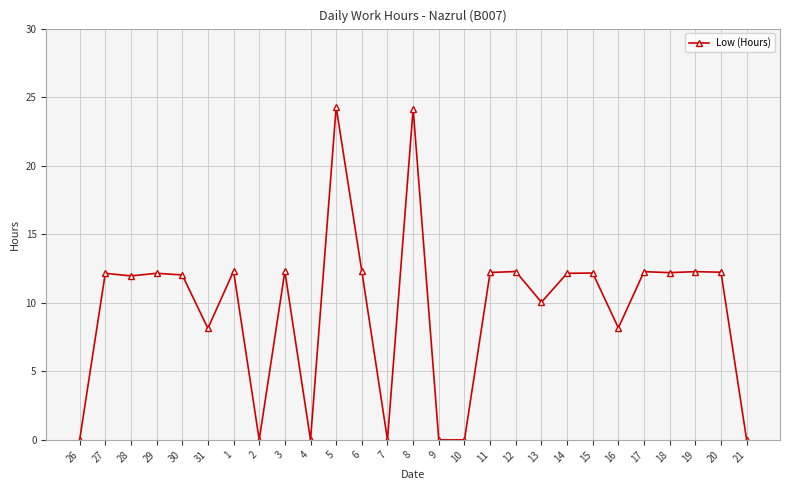

What is the label of the 25th point from the right?

28